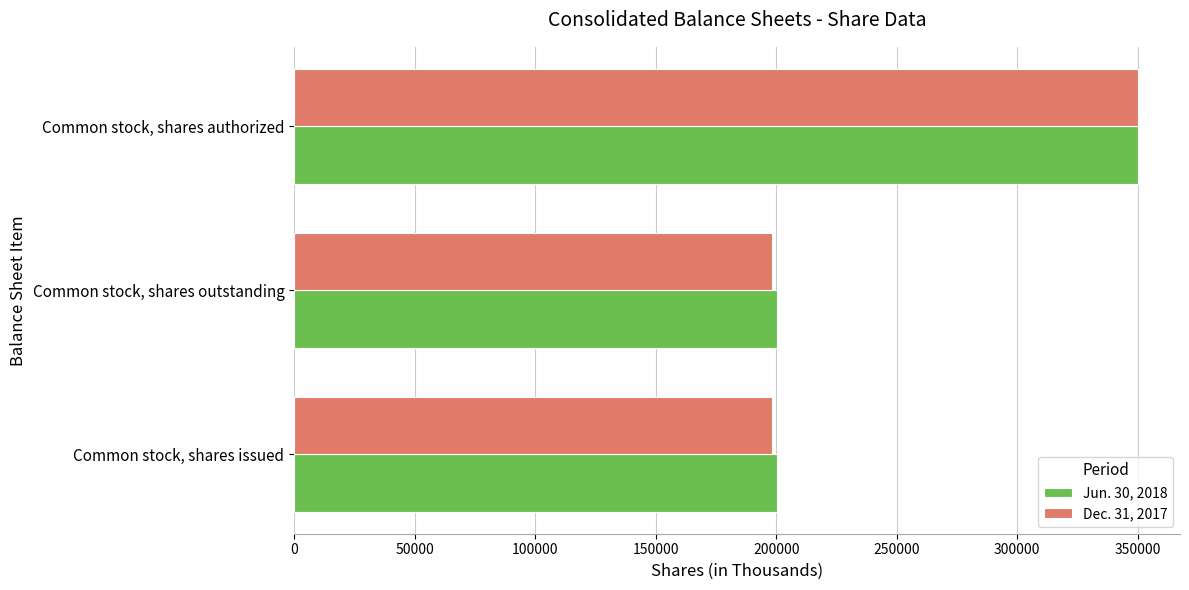

At which category is the sum across all series the highest?

Common stock, shares authorized